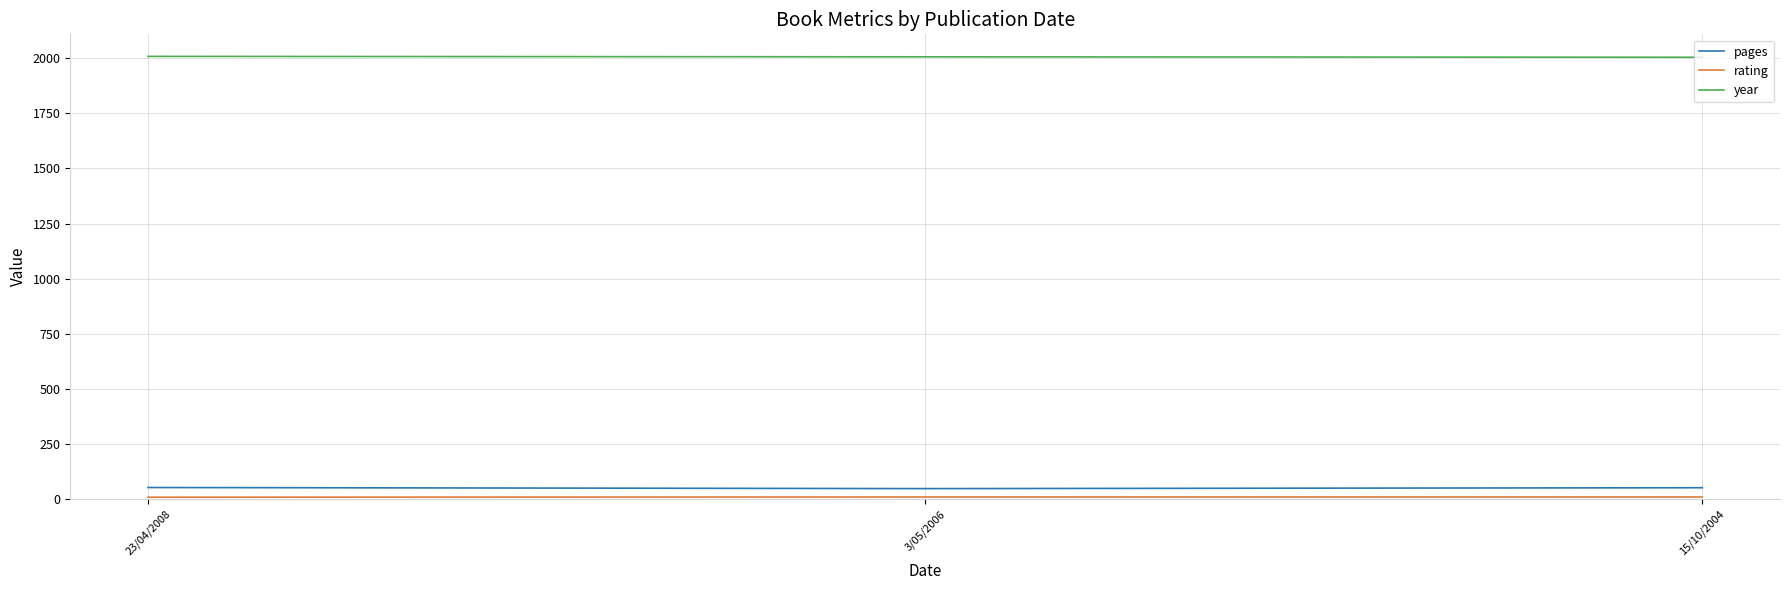

Which series has the largest total across all categories?

year